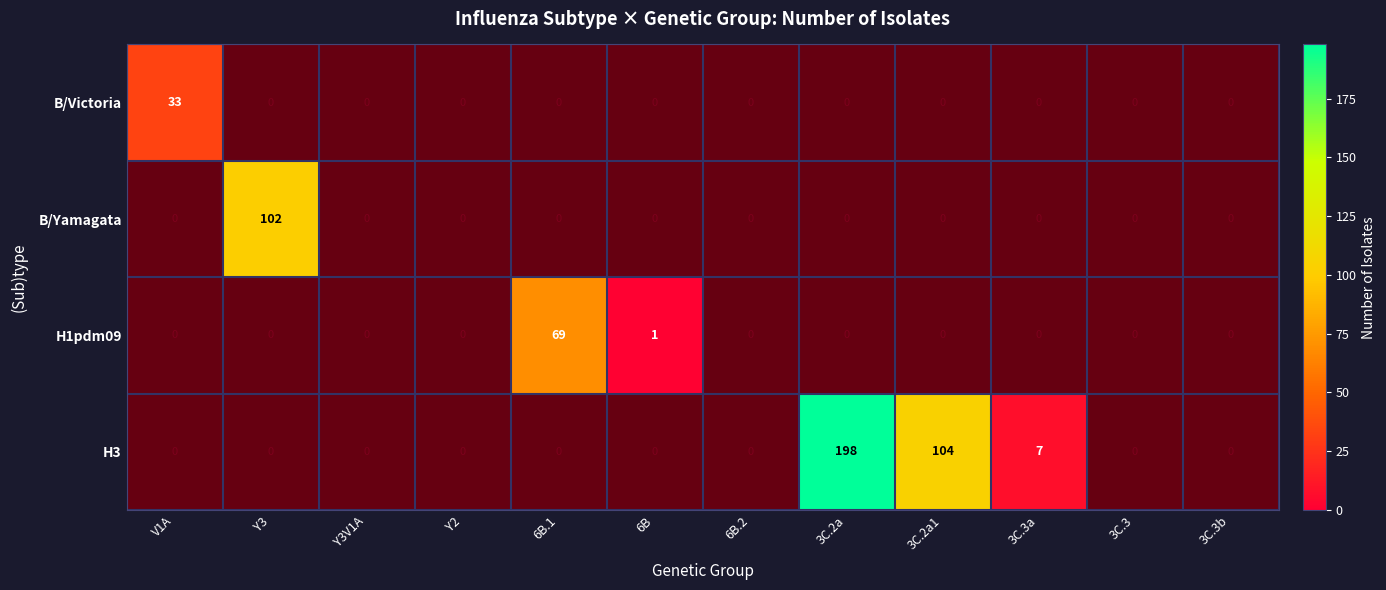

What is the difference between the highest and lowest values at V1A?

33